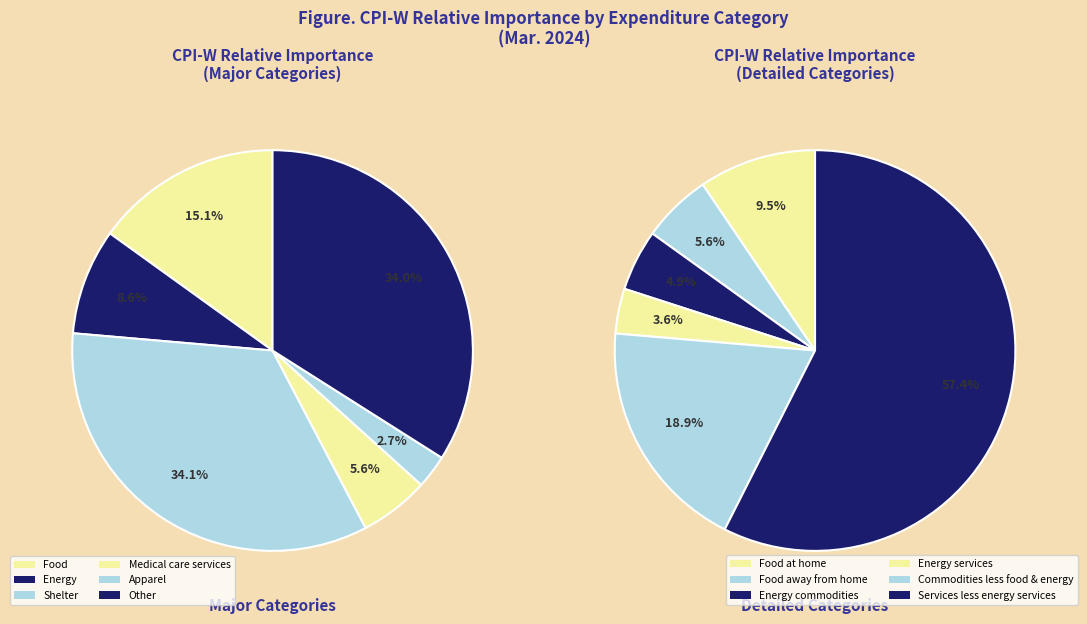

Combined, do Apparel and Shelter account for over 50%?

No